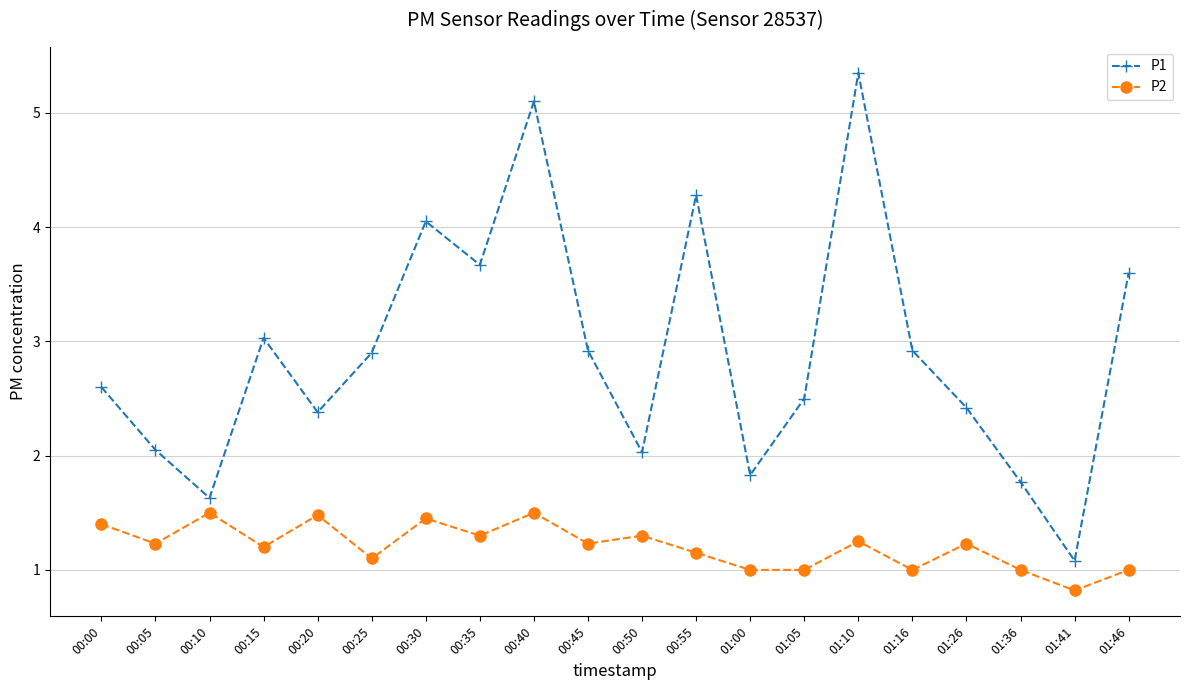

List the series in order of their overall mean, lowest first.

P2, P1